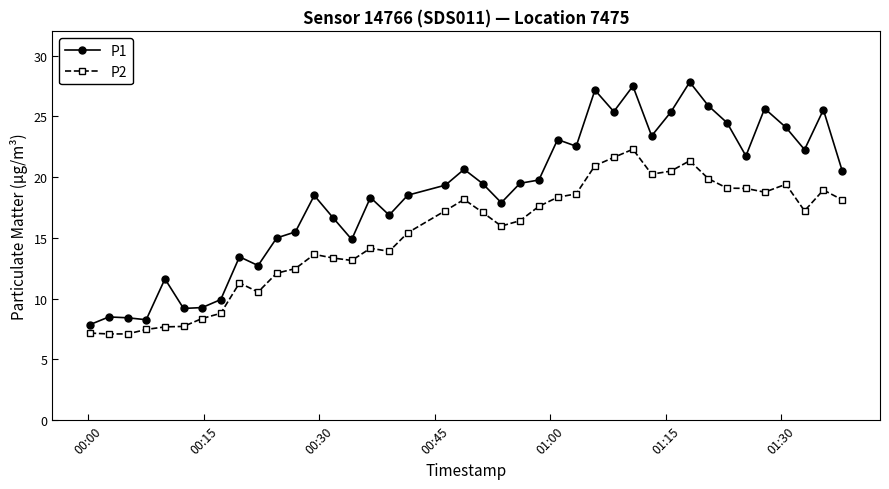

Which series has the widest spread of values?

P1